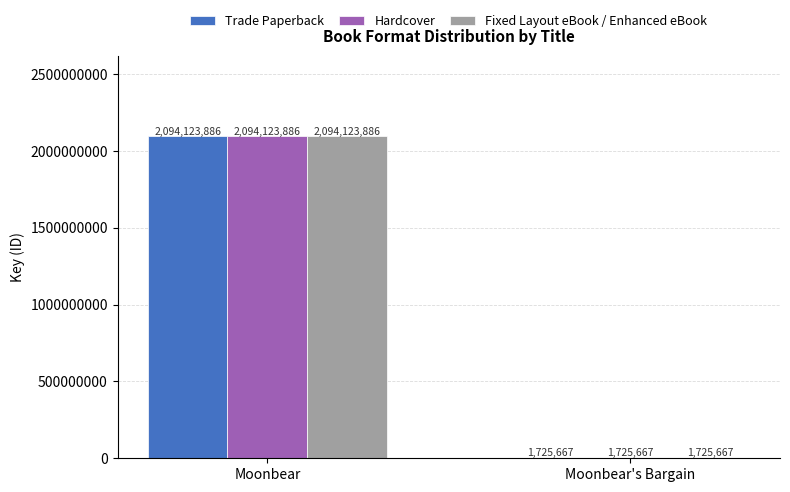

Where is Hardcover nearest to the value 1047924776?

Moonbear's Bargain